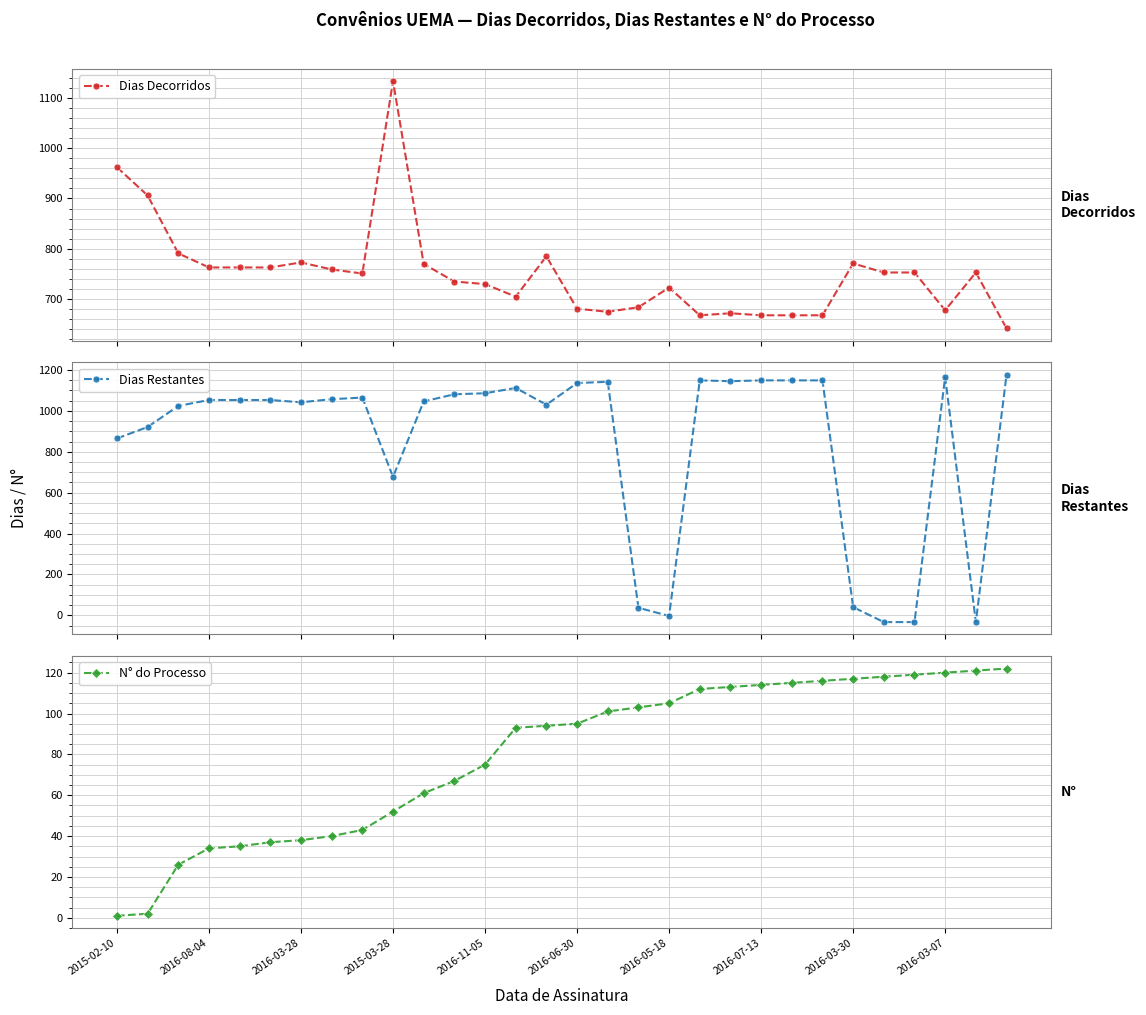

Which series has the largest total across all categories?

Dias Restantes